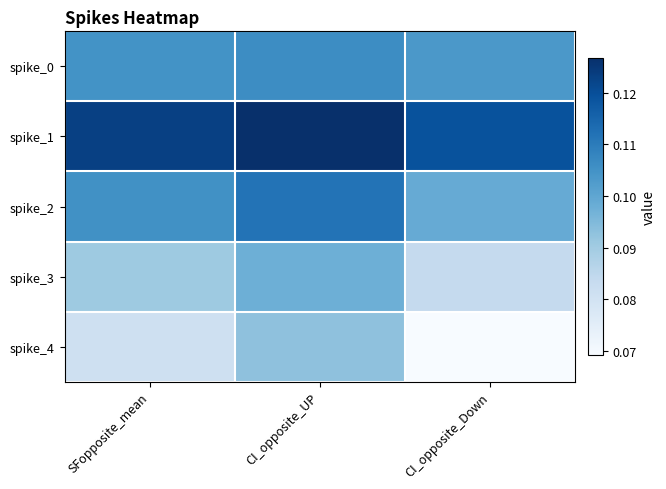

Reading left to right, extract all data points from this chart.

spike_0: SFopposite_mean=0.1	CI_opposite_UP=0.1	CI_opposite_Down=0.1
spike_1: SFopposite_mean=0.1	CI_opposite_UP=0.1	CI_opposite_Down=0.1
spike_2: SFopposite_mean=0.1	CI_opposite_UP=0.1	CI_opposite_Down=0.1
spike_3: SFopposite_mean=0.1	CI_opposite_UP=0.1	CI_opposite_Down=0.1
spike_4: SFopposite_mean=0.1	CI_opposite_UP=0.1	CI_opposite_Down=0.1